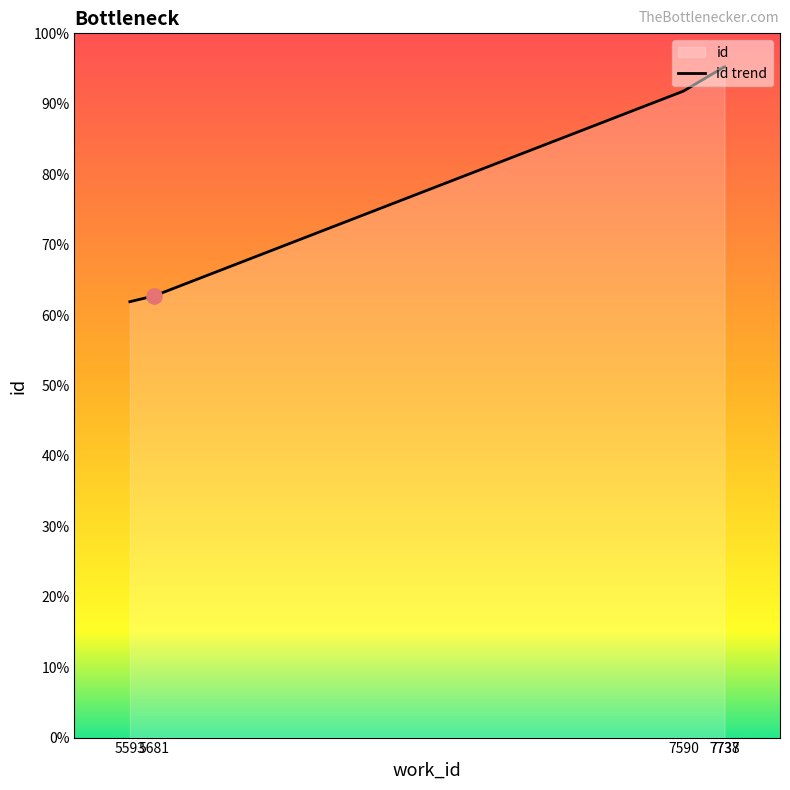

Which has a higher value, 7590 or 5593?

7590